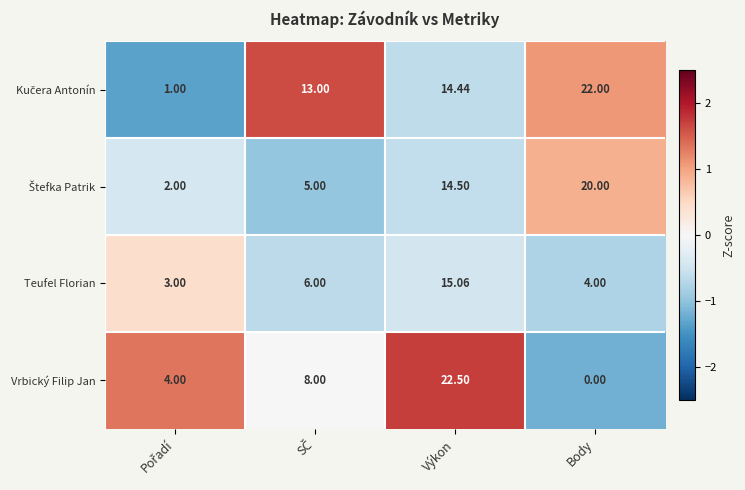

Which label corresponds to the largest value in the chart?

Výkon